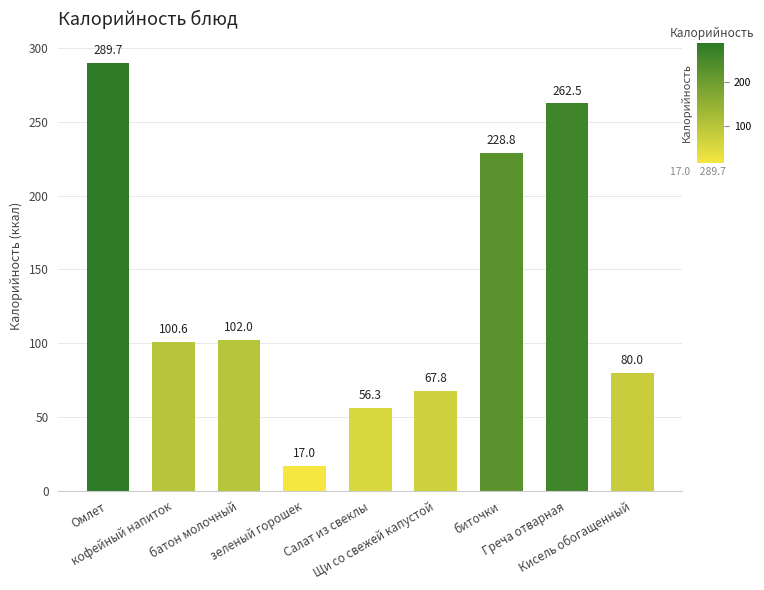

How many values are below 100?

4